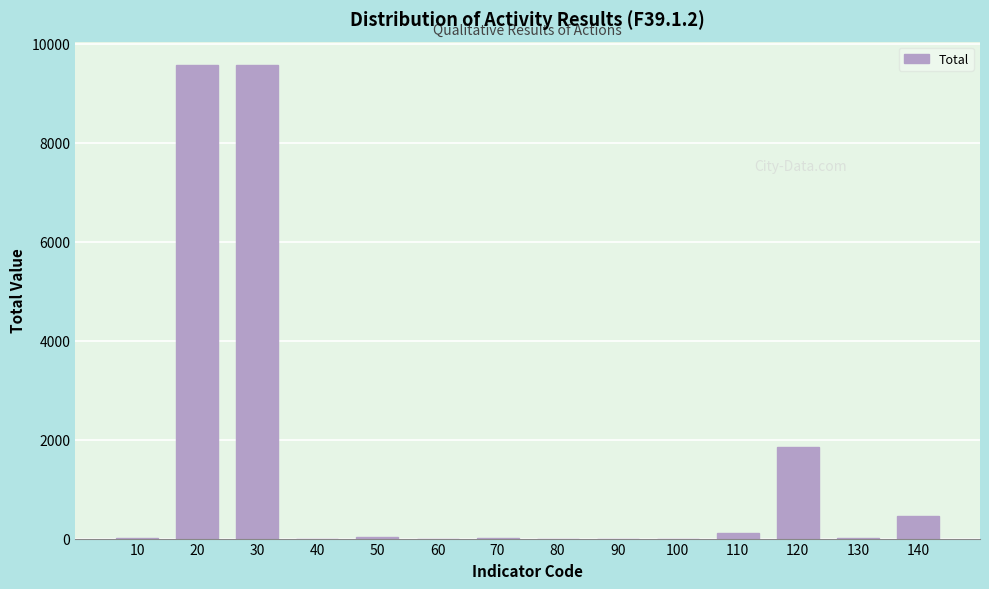

What is the sum of all values?

21589